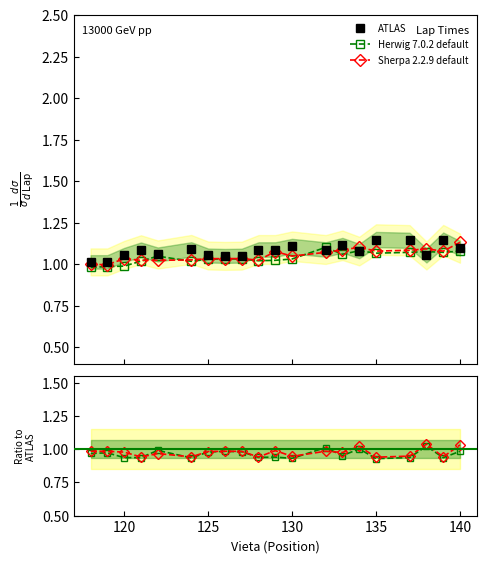

True or false: Sherpa 2.2.9 default has a value of 0.3 at 120.

False